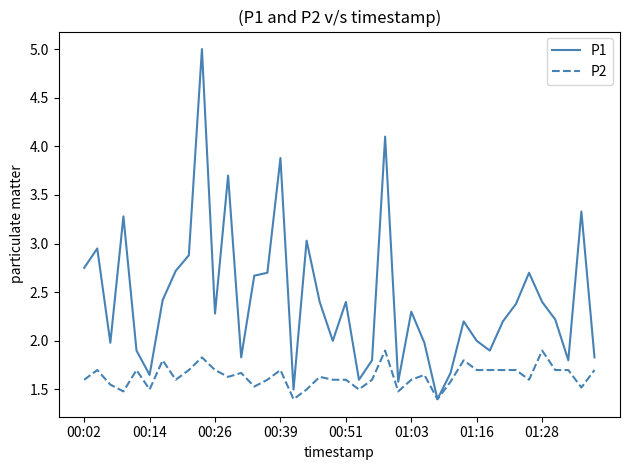

Which series has the largest range (max minus min)?

P1